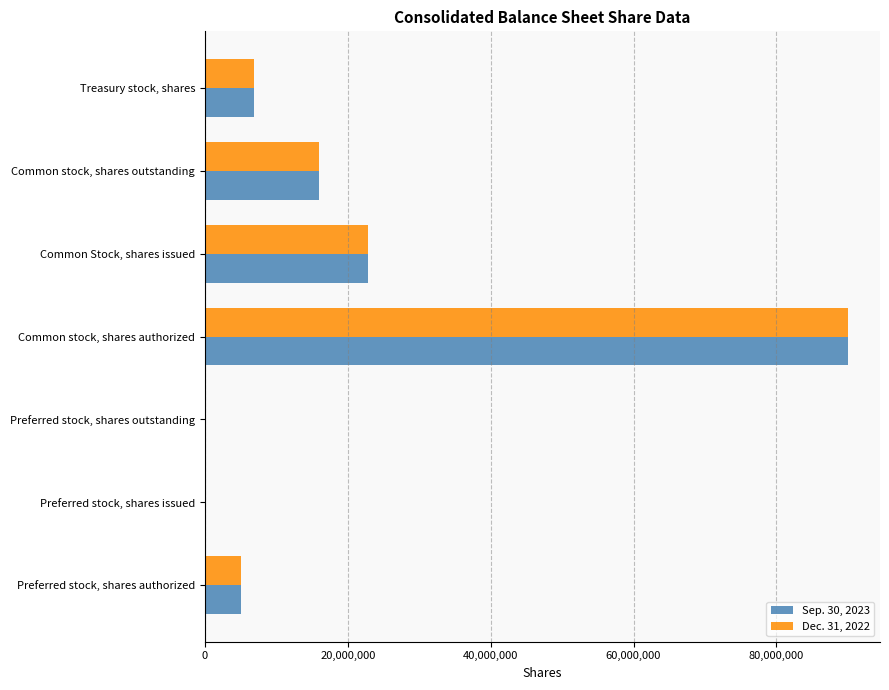

What is the maximum value shown in the chart?

90000000